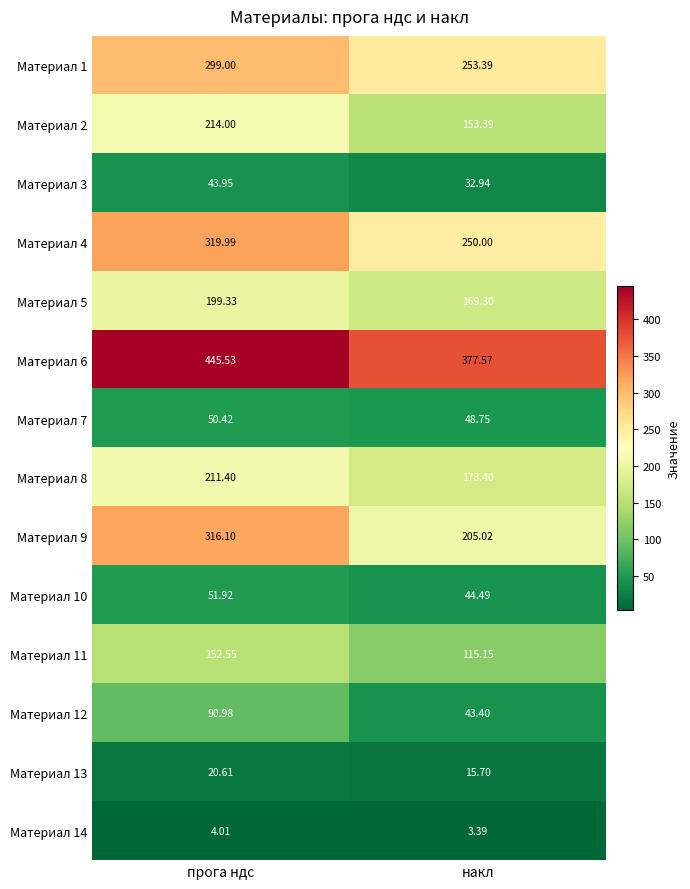

At which label does Материал 5 first exceed 199?

прога ндс